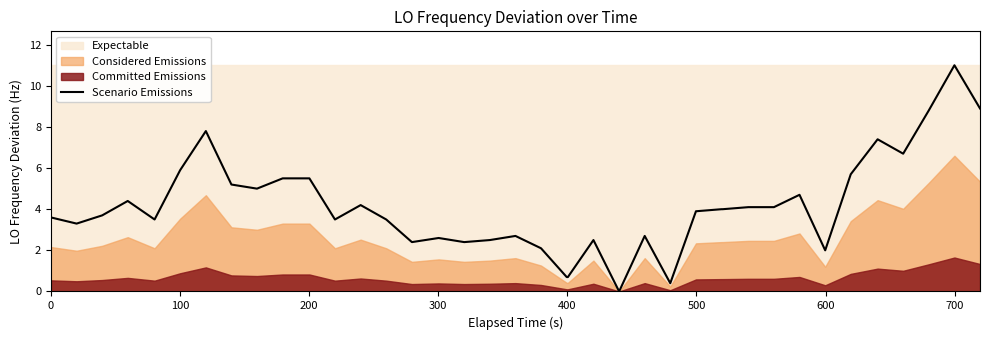

What is the highest value of the Scenario Emissions series?

11.0